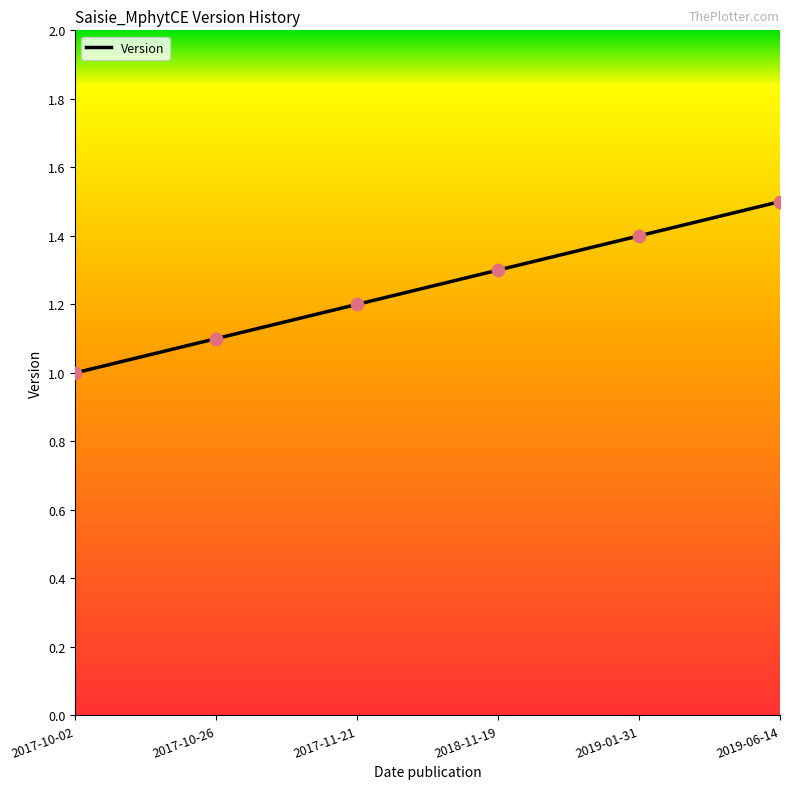

What is the change in value from 2017-10-26 to 2018-11-19?

+0.2